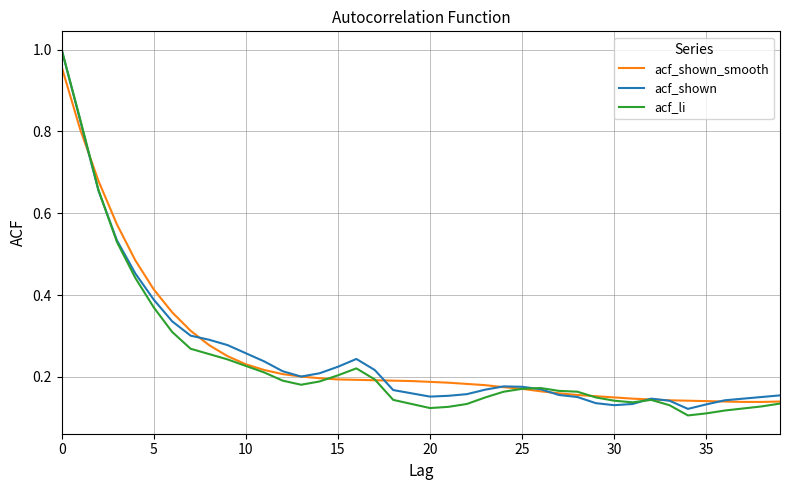

How many acf_li values are between 0 and 1?

40